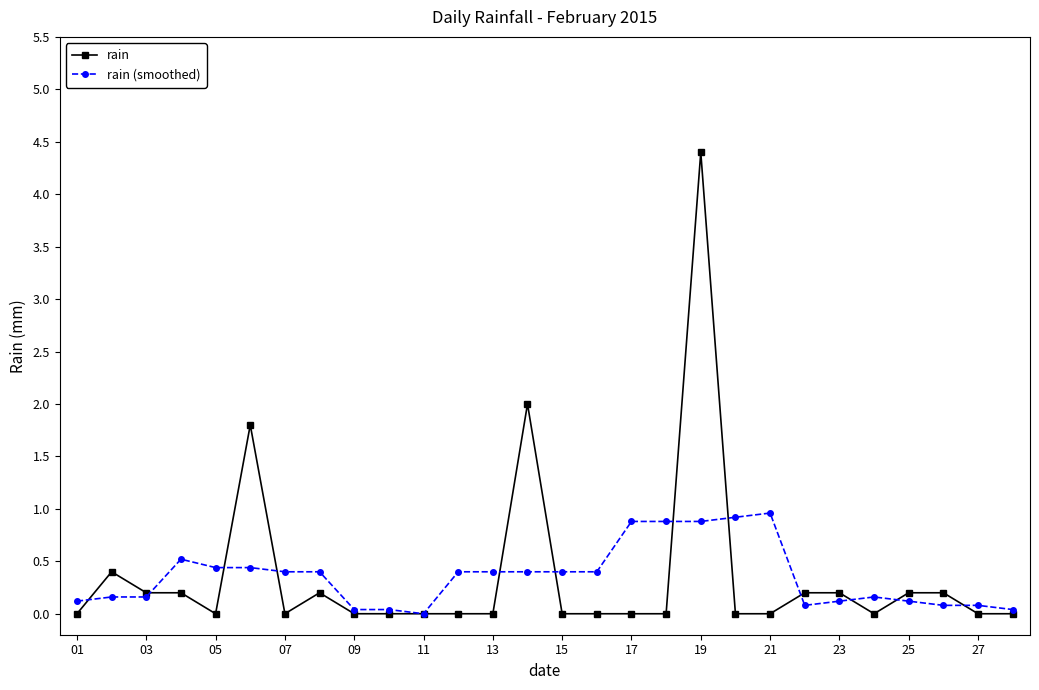

True or false: rain has more than 2 points higher than both neighbors.

True